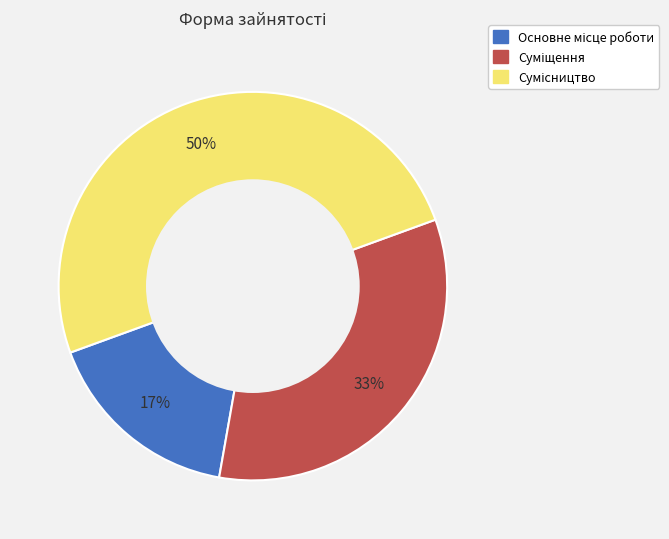

To the nearest percent, what is the average slice percentage?

33%